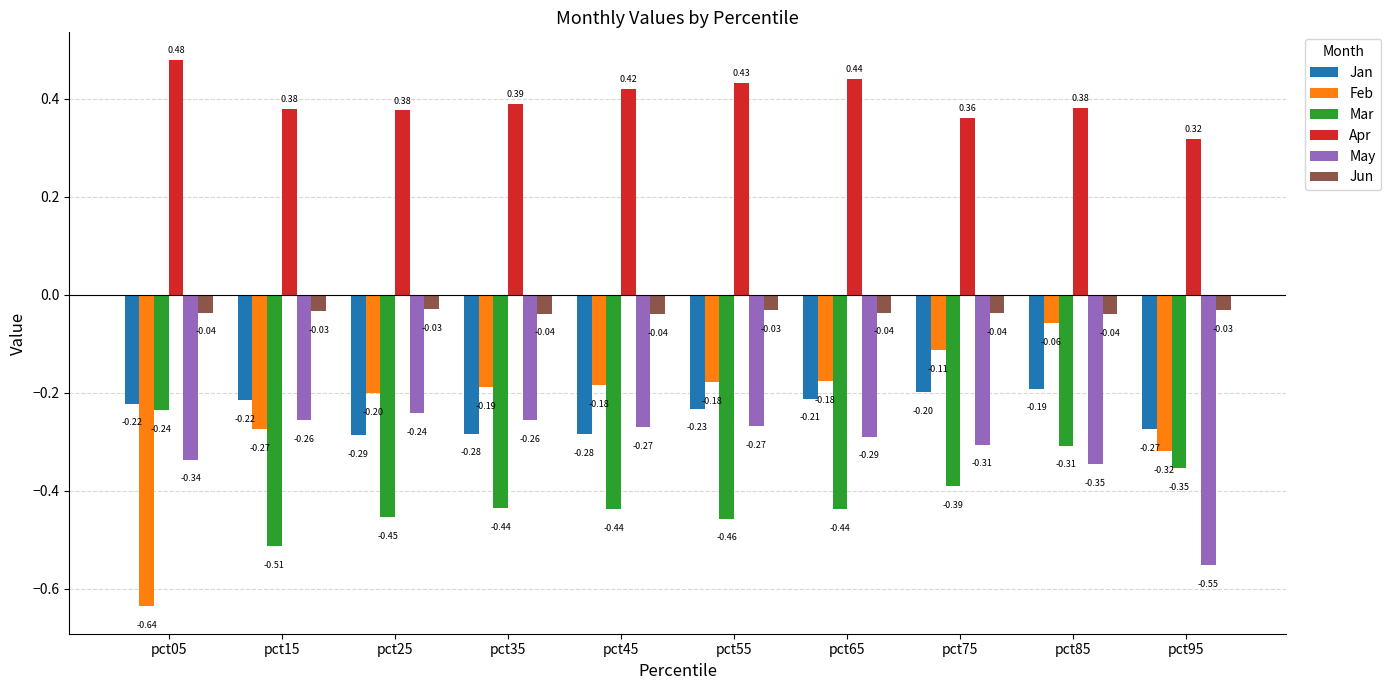

At pct85, list the series in order from smallest to largest.

May, Mar, Jan, Feb, Jun, Apr